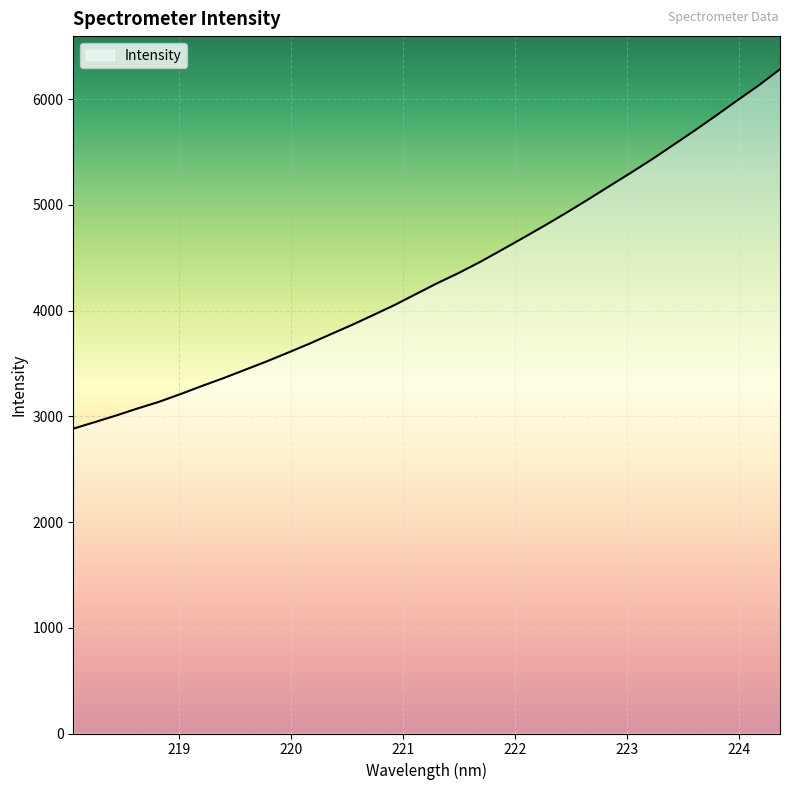

What is the difference between the maximum and minimum values?

3398.8